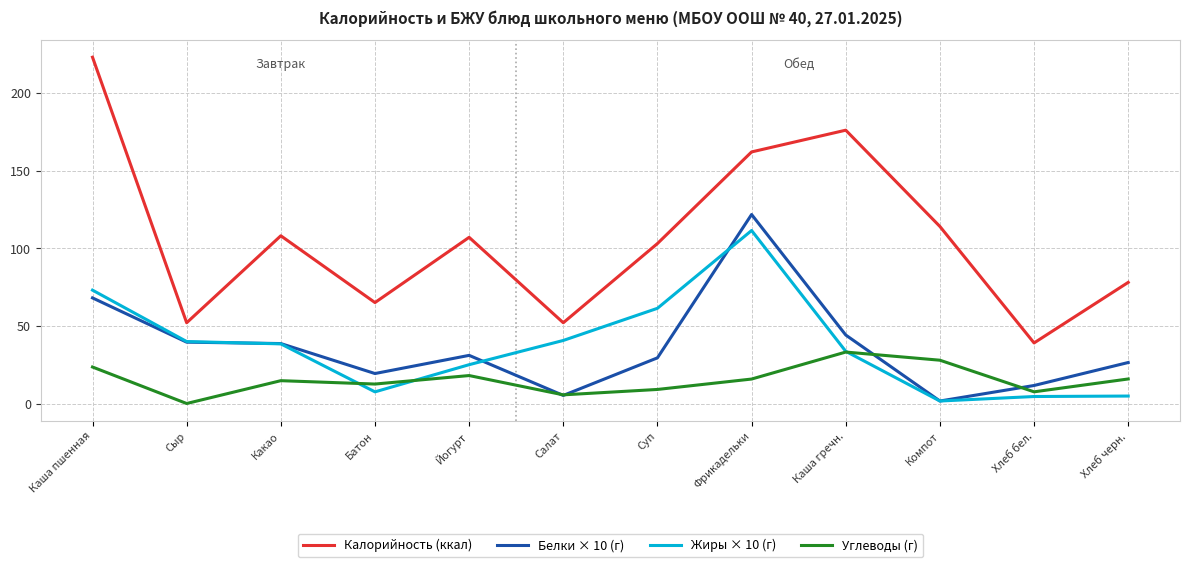

Where is Калорийность (ккал) nearest to the value 131?

Компот